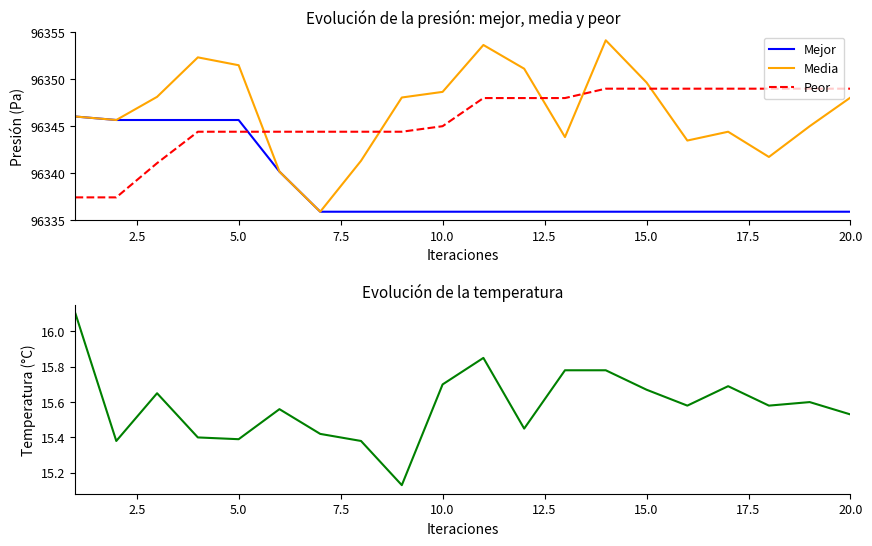

After their last crossing, which series has the higher values: Peor or Media?

Peor